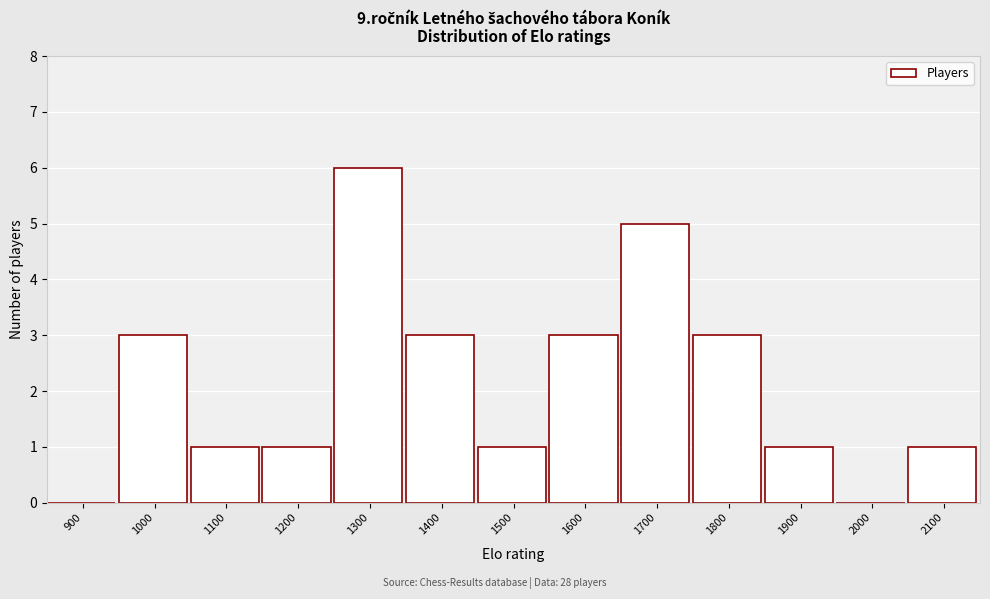

Reading left to right, list all the values displayed in this chart.

900=0	1000=3	1100=1	1200=1	1300=6	1400=3	1500=1	1600=3	1700=5	1800=3	1900=1	2000=0	2100=1